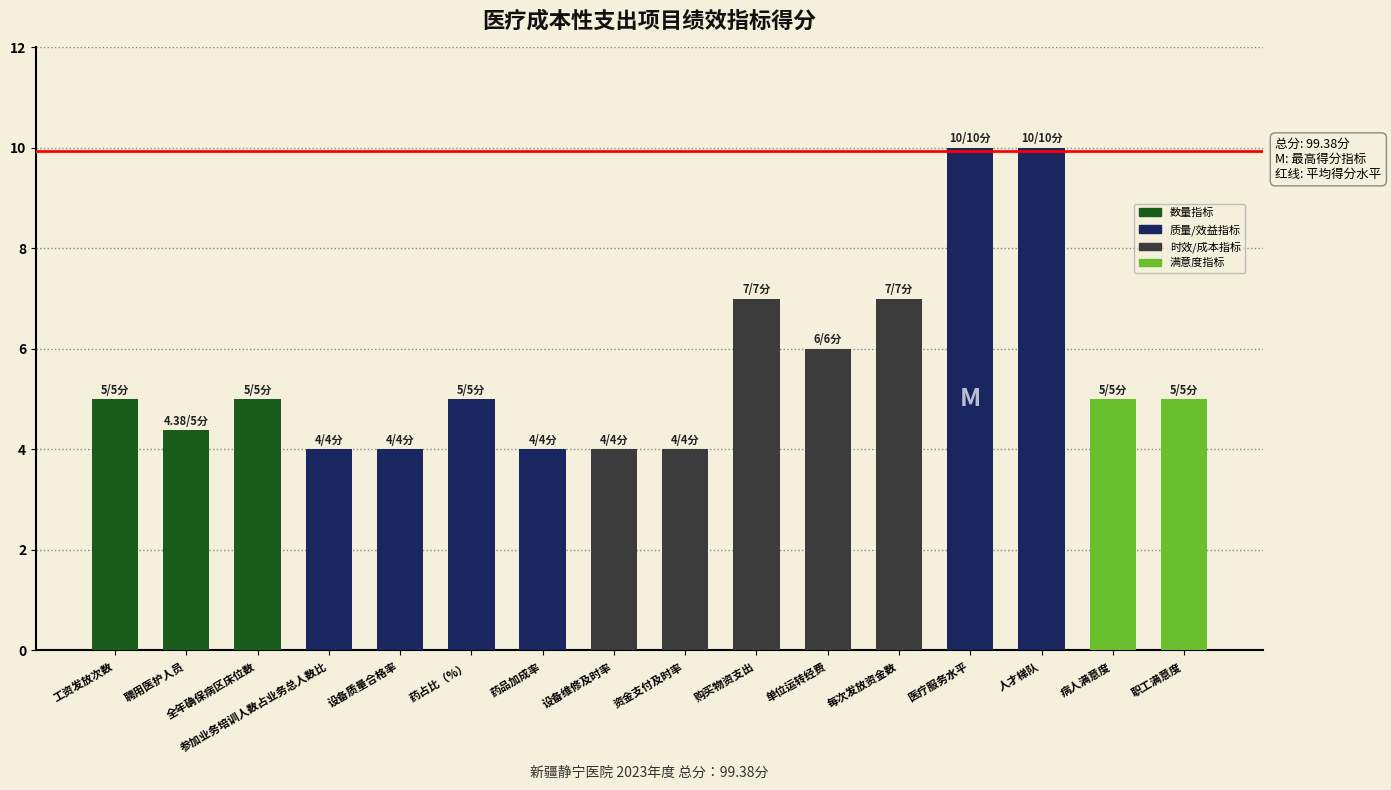

What is the average value?

5.6